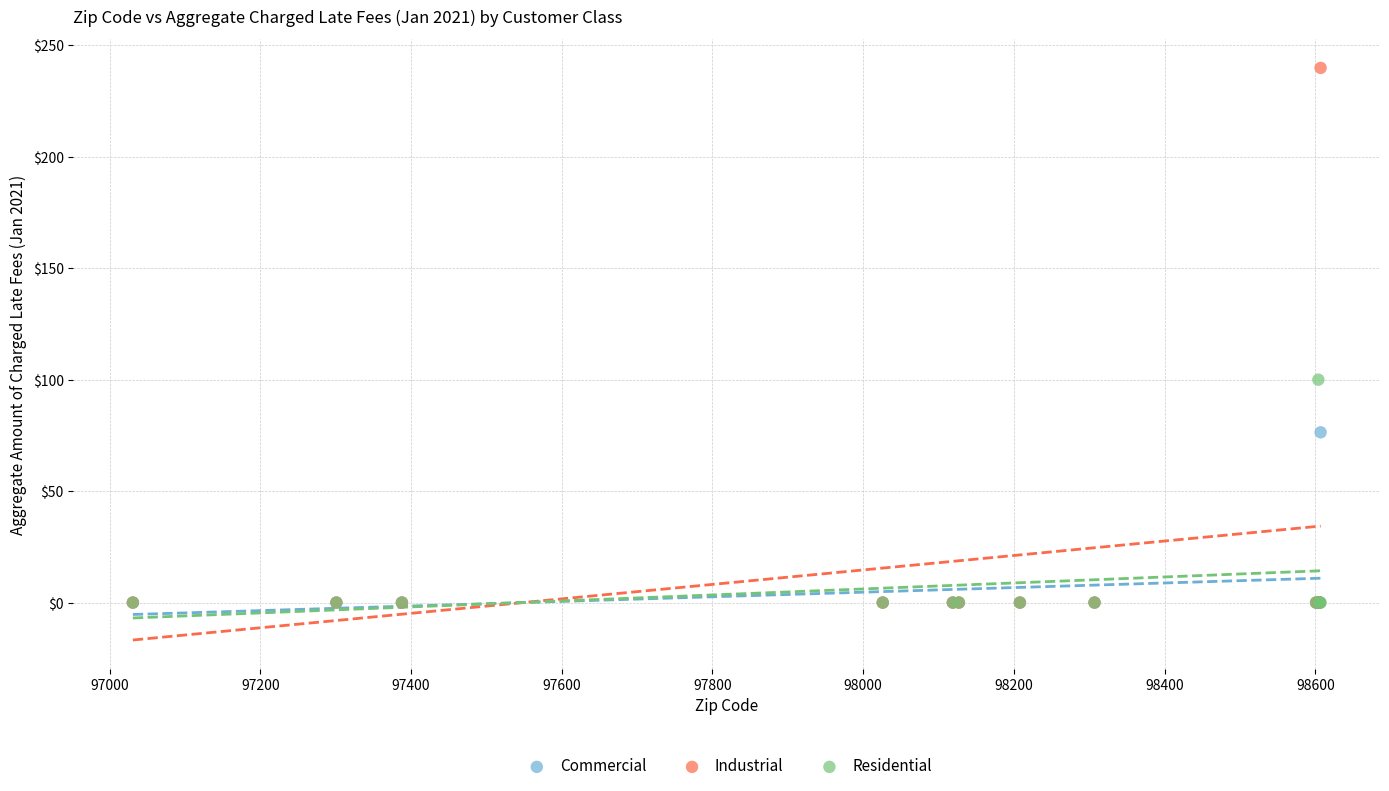

Which series has the largest Y range (max minus min)?

Industrial